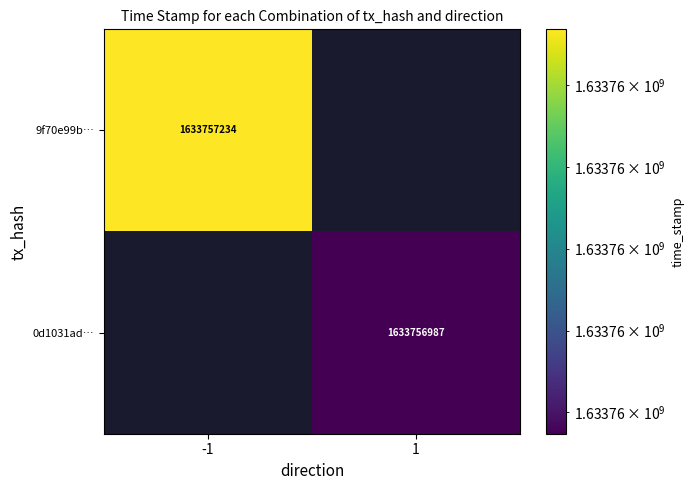

What is the total value across all series at time_stamp?

3267514221